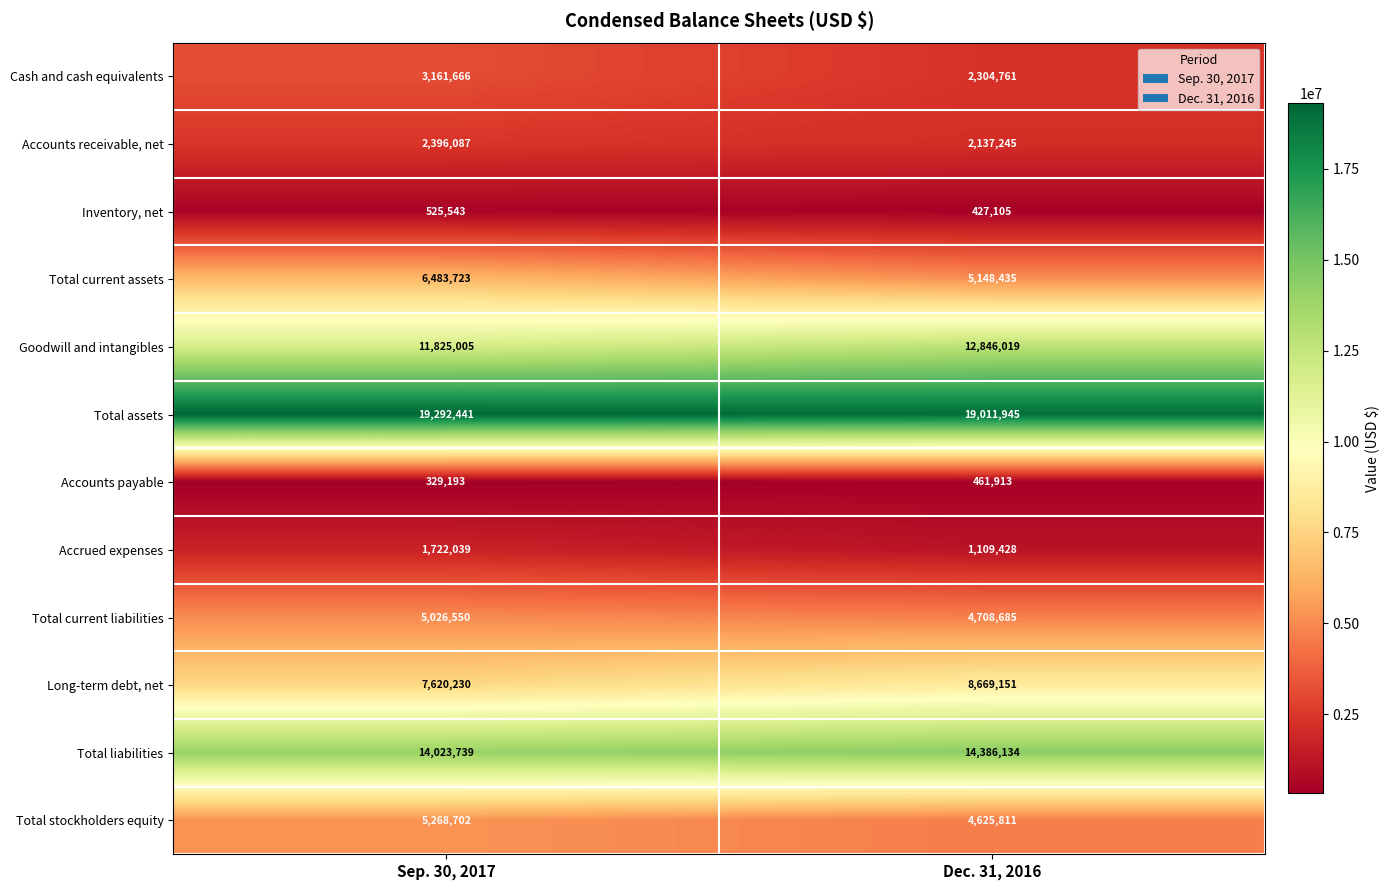

How many data points in Total assets are less than 19292441?

1